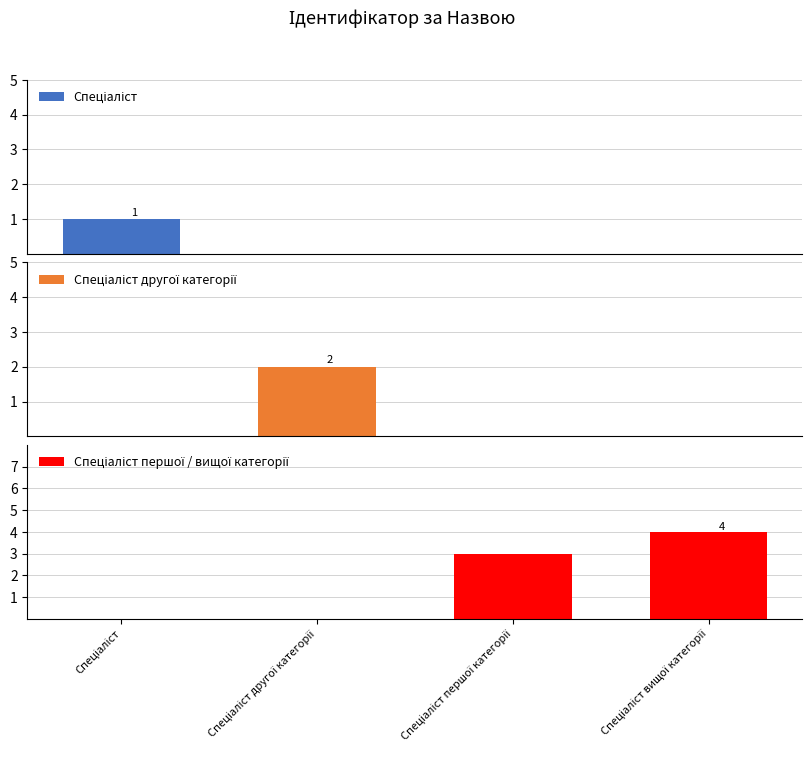

The value of Спеціаліст другої категорії at Спеціаліст другої категорії is 3. True or false?

False